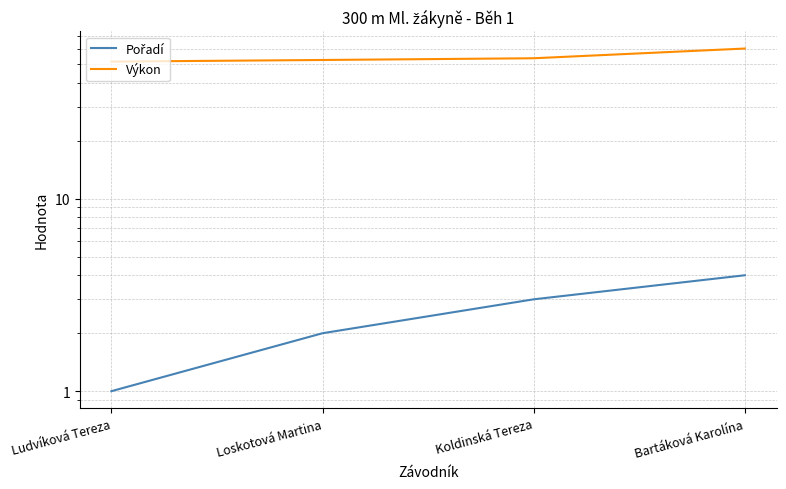

Where is Pořadí nearest to the value 2?

Loskotová Martina